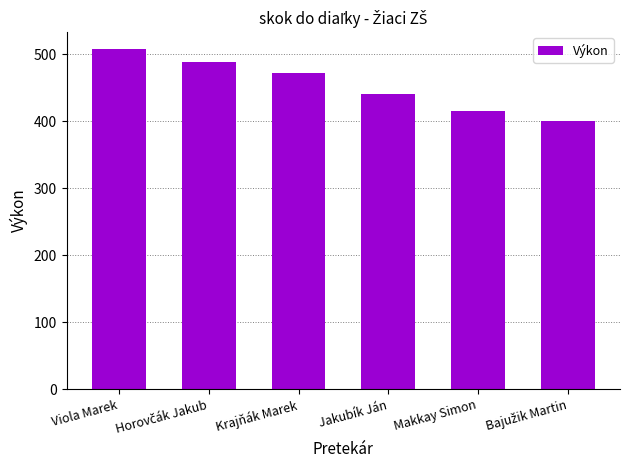

The value at Jakubík Ján is 783. True or false?

False